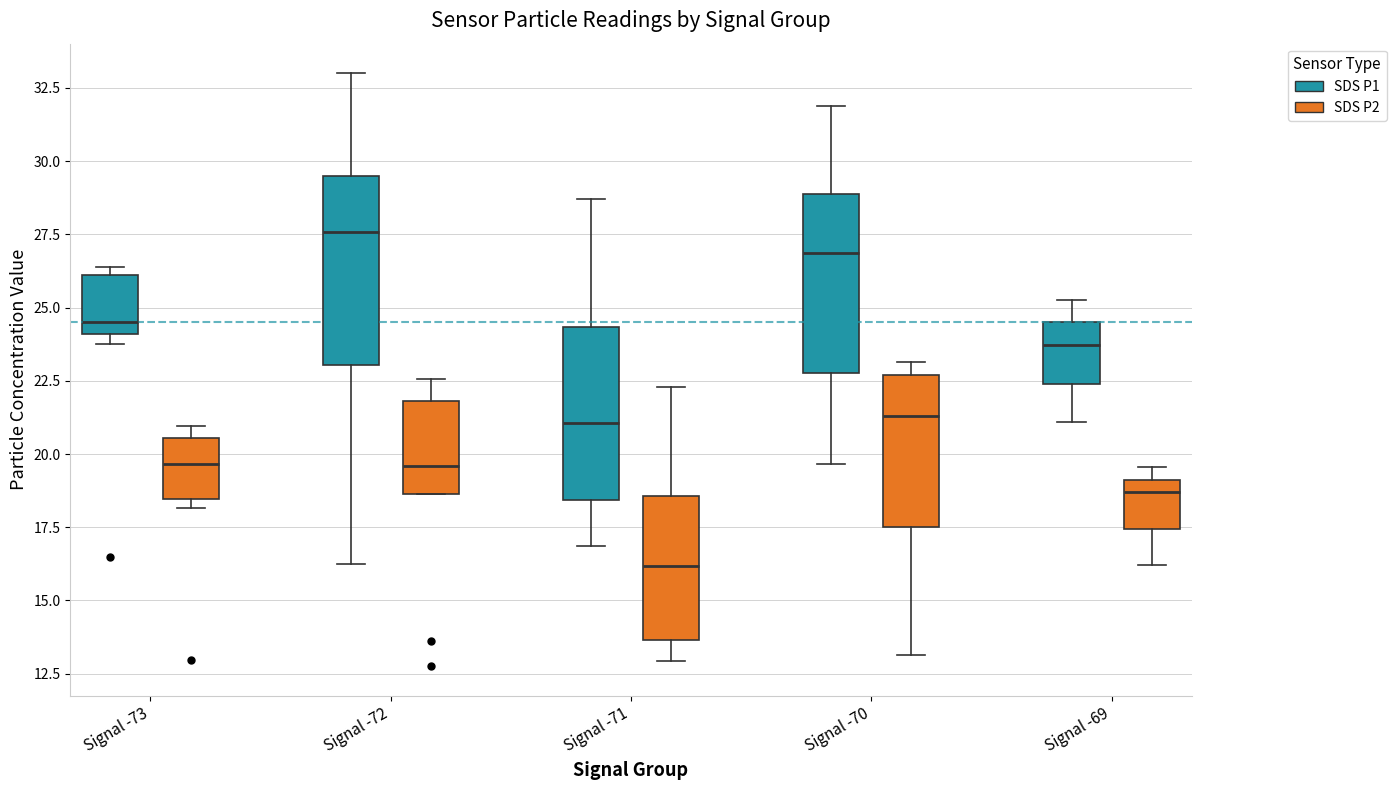

Reading left to right, transcribe this box plot: for each box, give where its median line is, the range the box spans, and where its two whiskers end, as read against the y-axis. The values are not printed on the chart, so give them approximately, as read against the axis.

Signal -73 (SDS P1): median 24.5, box 24.0 to 26.0, whiskers 24.0 (just below the box's lower edge) to 26.5
Signal -73 (SDS P2): median 19.5, box 18.5 to 20.5, whiskers 18.0 to 21.0
Signal -72 (SDS P1): median 27.5, box 23.0 to 29.5, whiskers 16.5 to 33.0
Signal -72 (SDS P2): median 19.5, box 18.5 to 22.0, whiskers 18.5 to 22.5
Signal -71 (SDS P1): median 21.0, box 18.5 to 24.5, whiskers 17.0 to 28.5
Signal -71 (SDS P2): median 16.0, box 13.5 to 18.5, whiskers 13.0 to 22.5
Signal -70 (SDS P1): median 27.0, box 23.0 to 29.0, whiskers 19.5 to 32.0
Signal -70 (SDS P2): median 21.5, box 17.5 to 22.5, whiskers 13.0 to 23.0
Signal -69 (SDS P1): median 23.5, box 22.5 to 24.5, whiskers 21.0 to 25.5
Signal -69 (SDS P2): median 18.5, box 17.5 to 19.0, whiskers 16.0 to 19.5